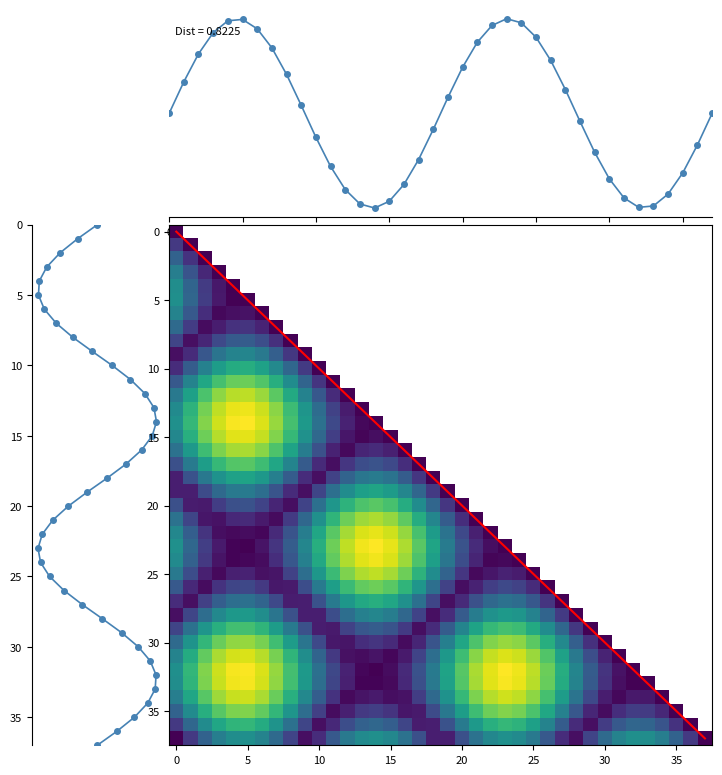

How many data points does each series have?

38